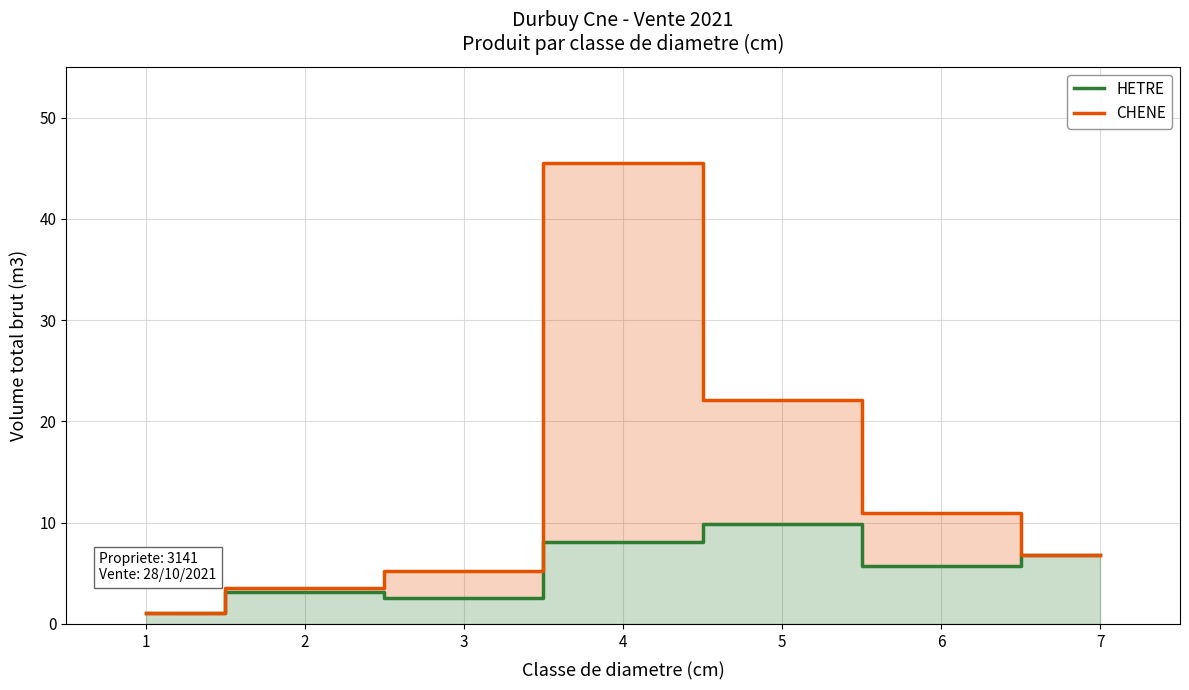

In CHENE, how many points are higher than both neighbors (excluding endpoints)?

1